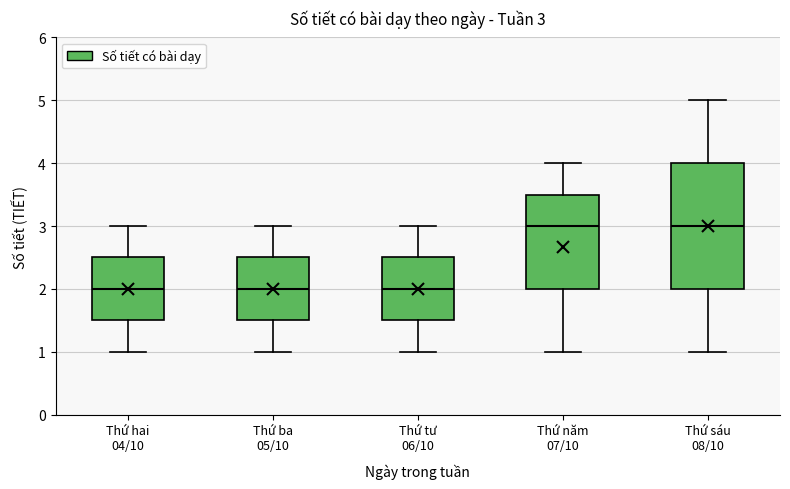

Comparing the boxes themselves (not the whiskers), which one is the tallest?

Thứ sáu 08/10